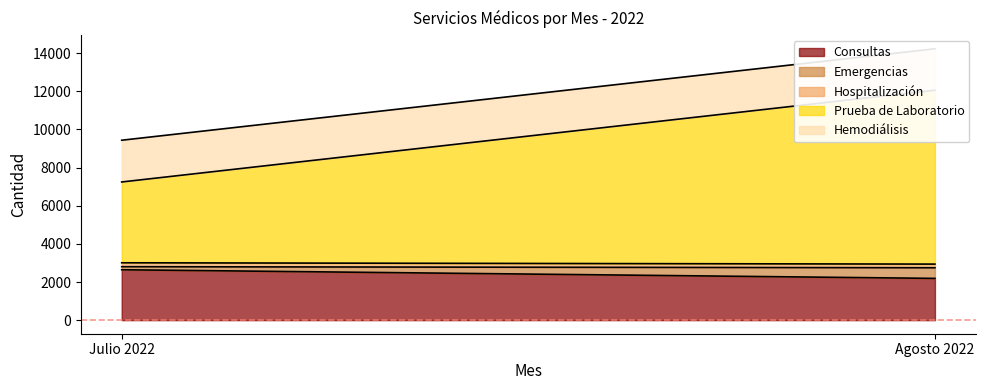

Does the chart have visible grid lines?

No